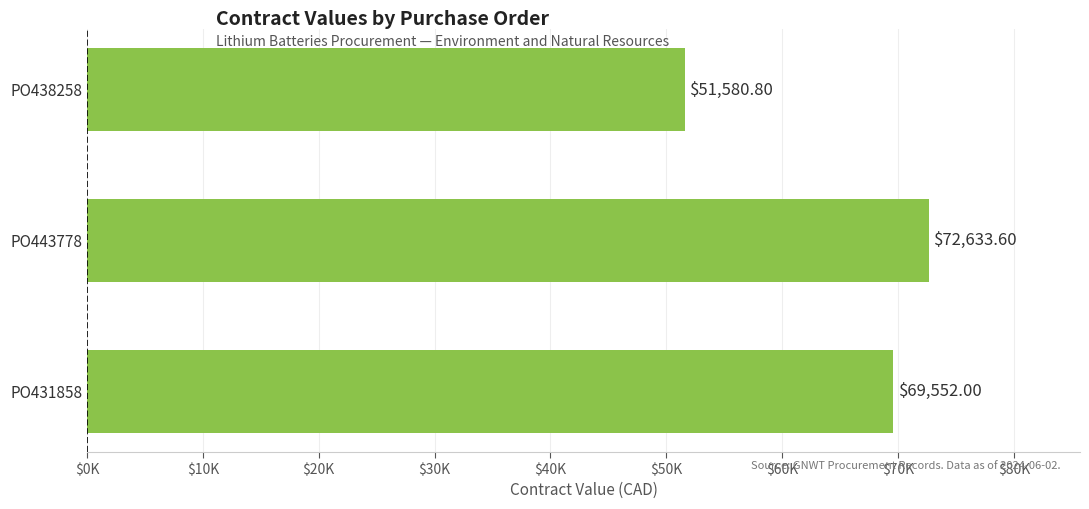

Are the bars horizontal?

Yes